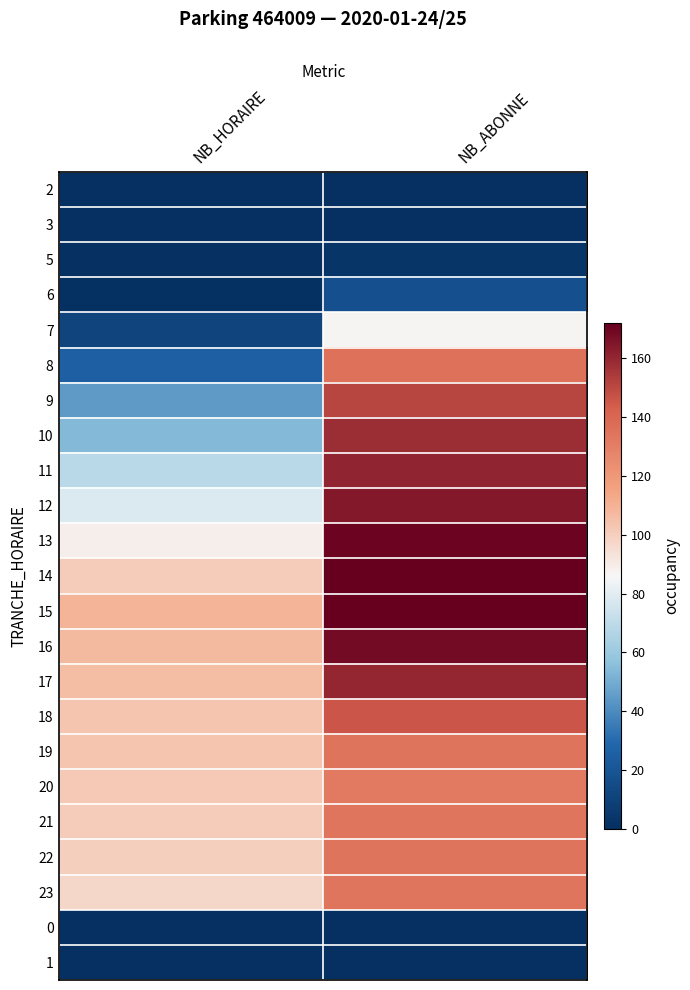

Between NB_HORAIRE and NB_ABONNE, which is larger?

NB_HORAIRE